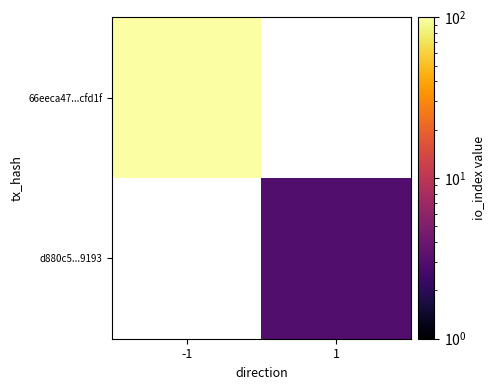

The value of 66eeca47...cfd1f at -1 is 56.3. True or false?

False